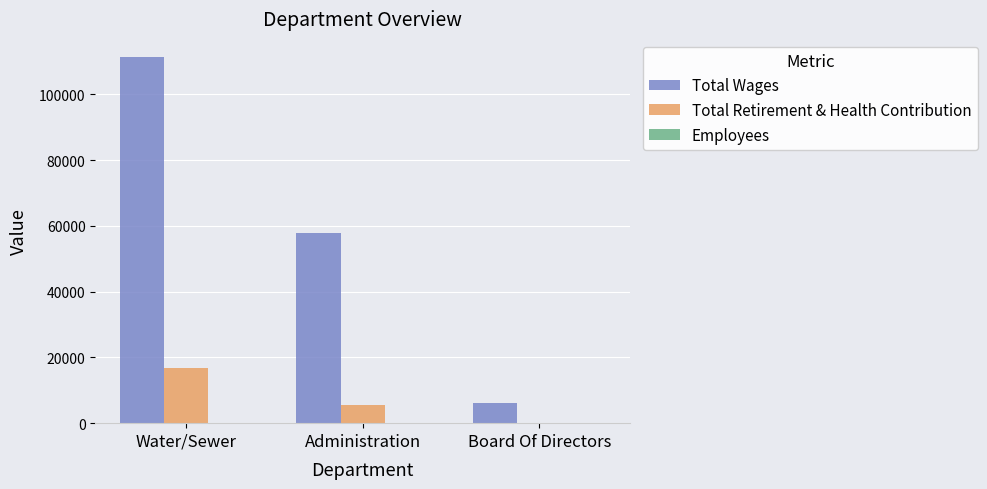

At which category is the sum across all series the highest?

Water/Sewer